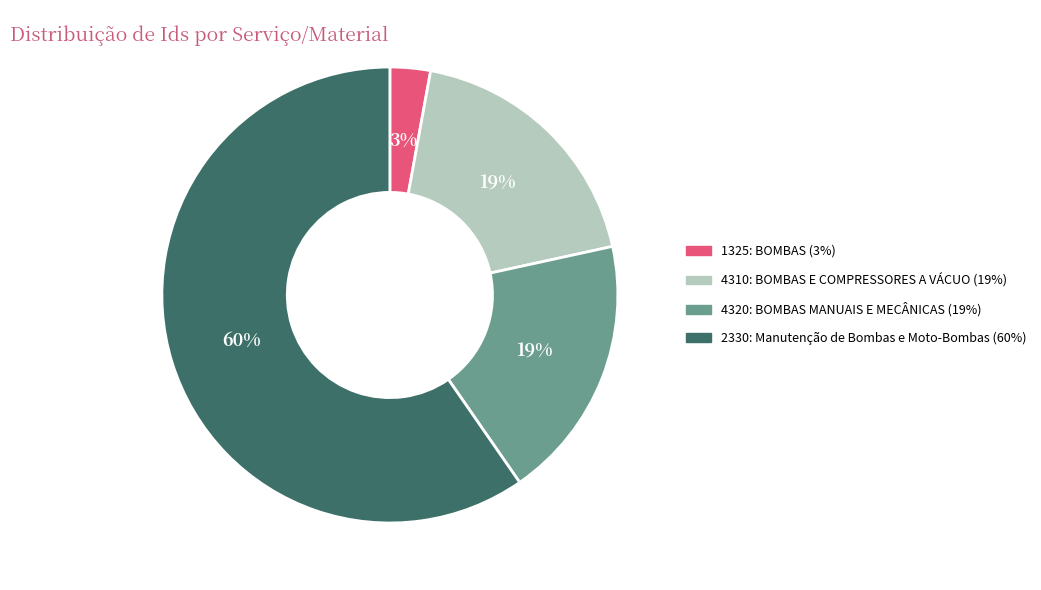

Is there a majority slice in this chart?

Yes